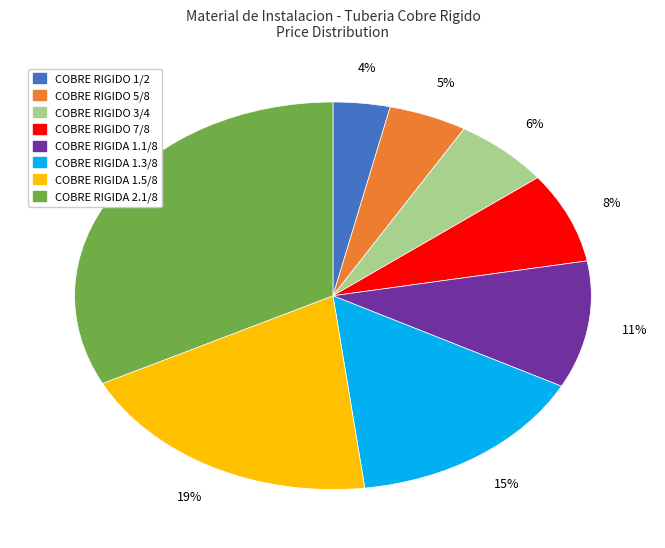

Is there a majority slice in this chart?

No